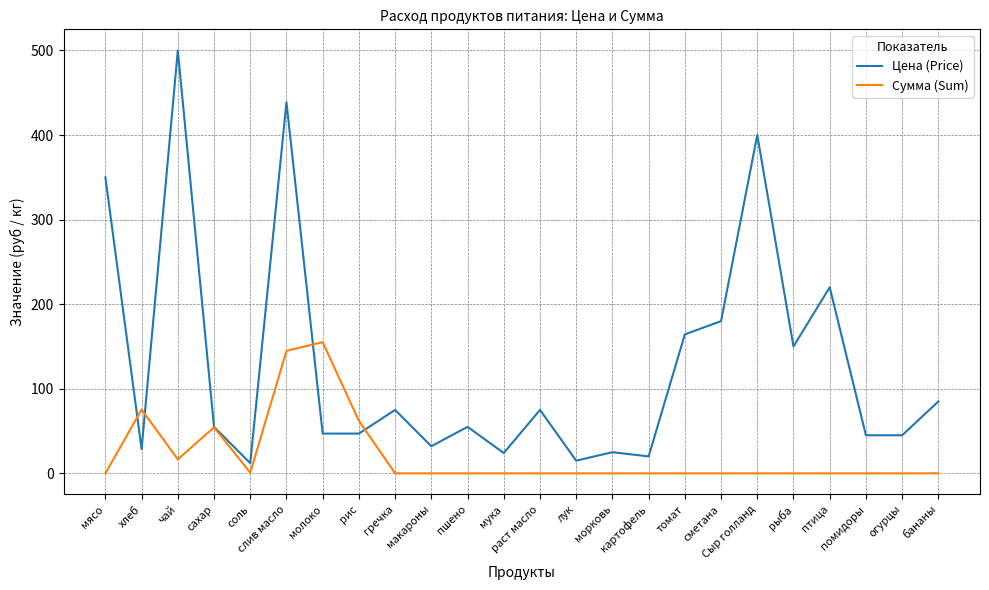

Is the value of Цена (Price) at Сыр голланд greater than the value of Сумма (Sum) at лук?

Yes